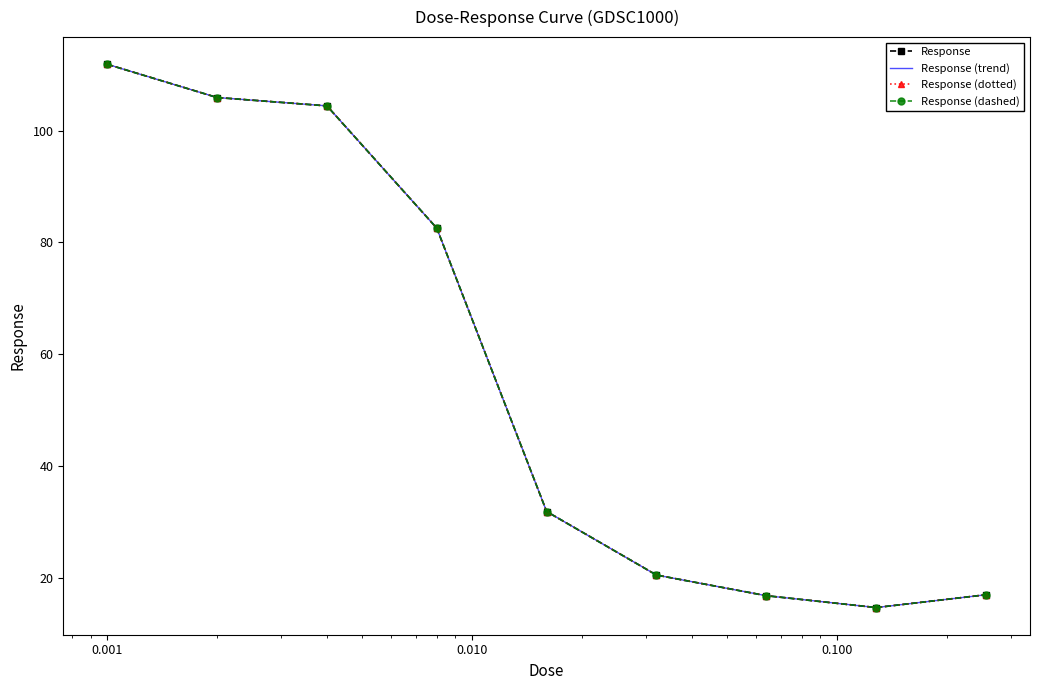

What is the difference between the second highest and second lowest values in the Response (dotted) series?

89.2